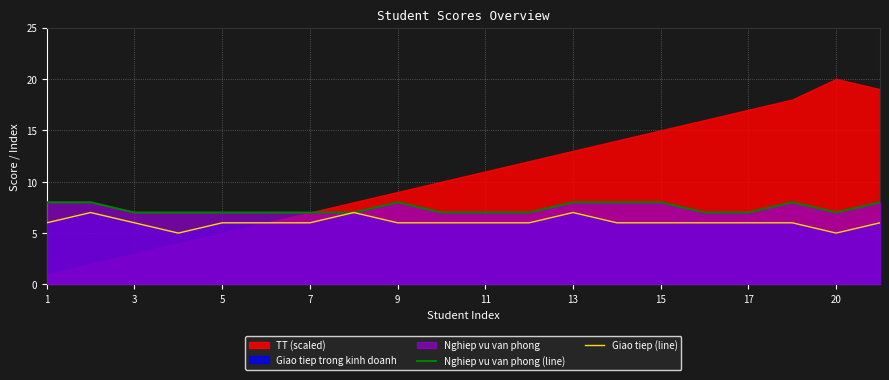

How many values in the Giao tiep (line) series are below 6?

2